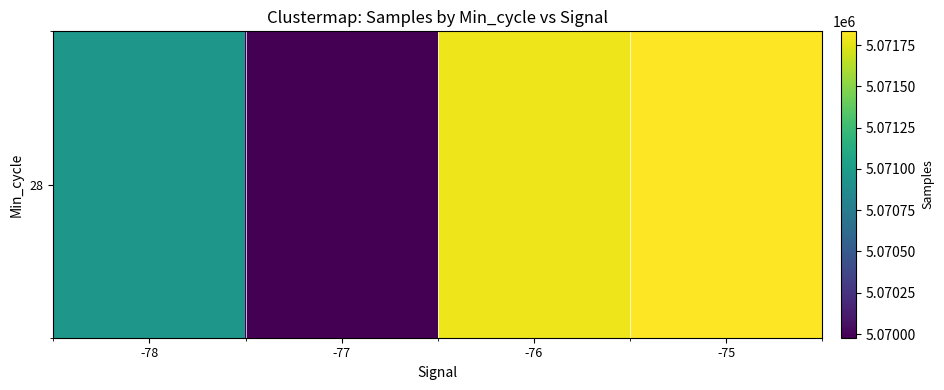

What is the greatest value displayed?

5071833.0